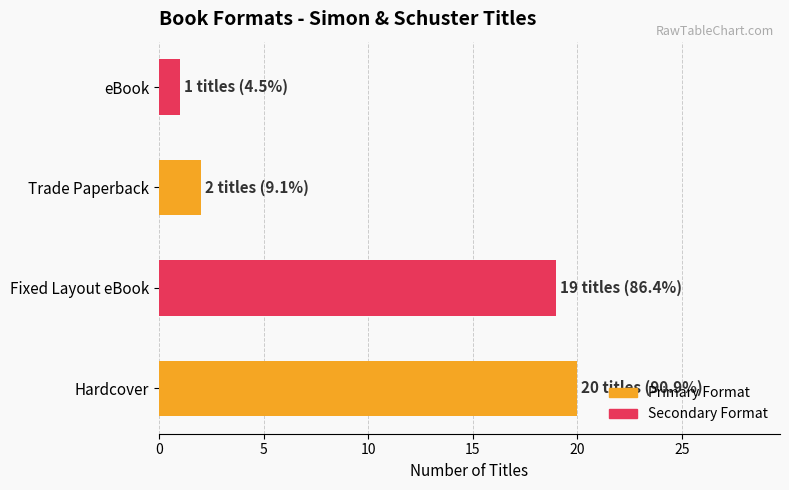

What is the sum of all values?

42